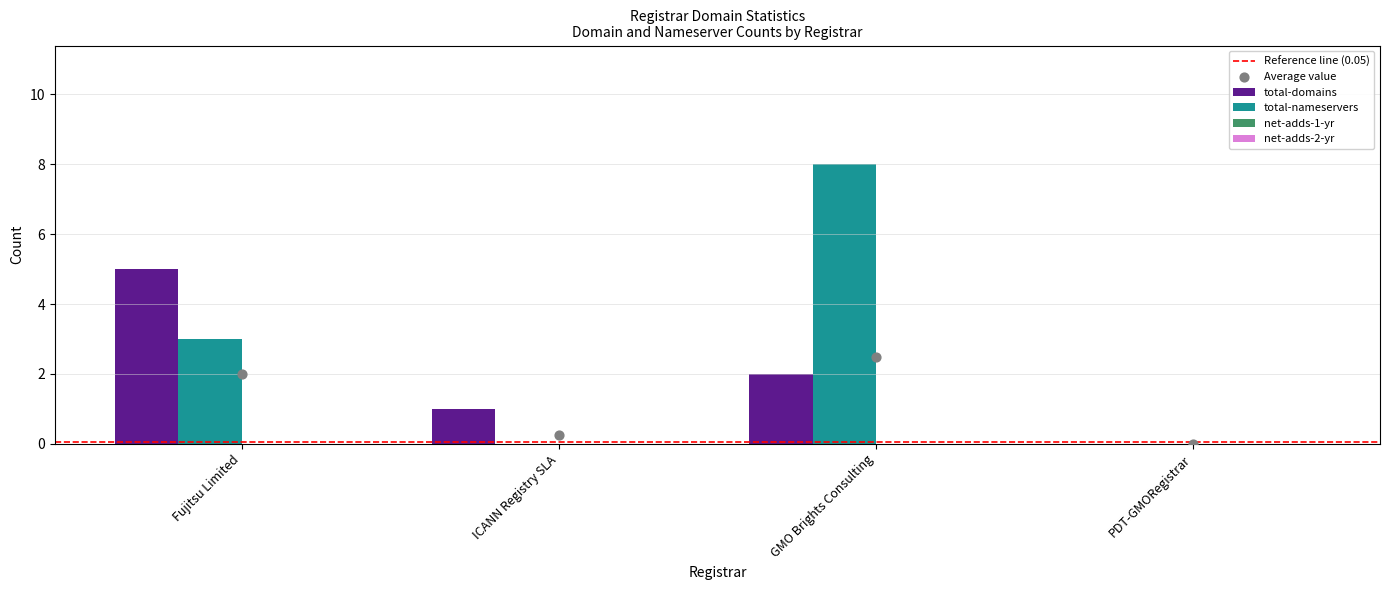

What is the total value across all series at GMO Brights Consulting?

10